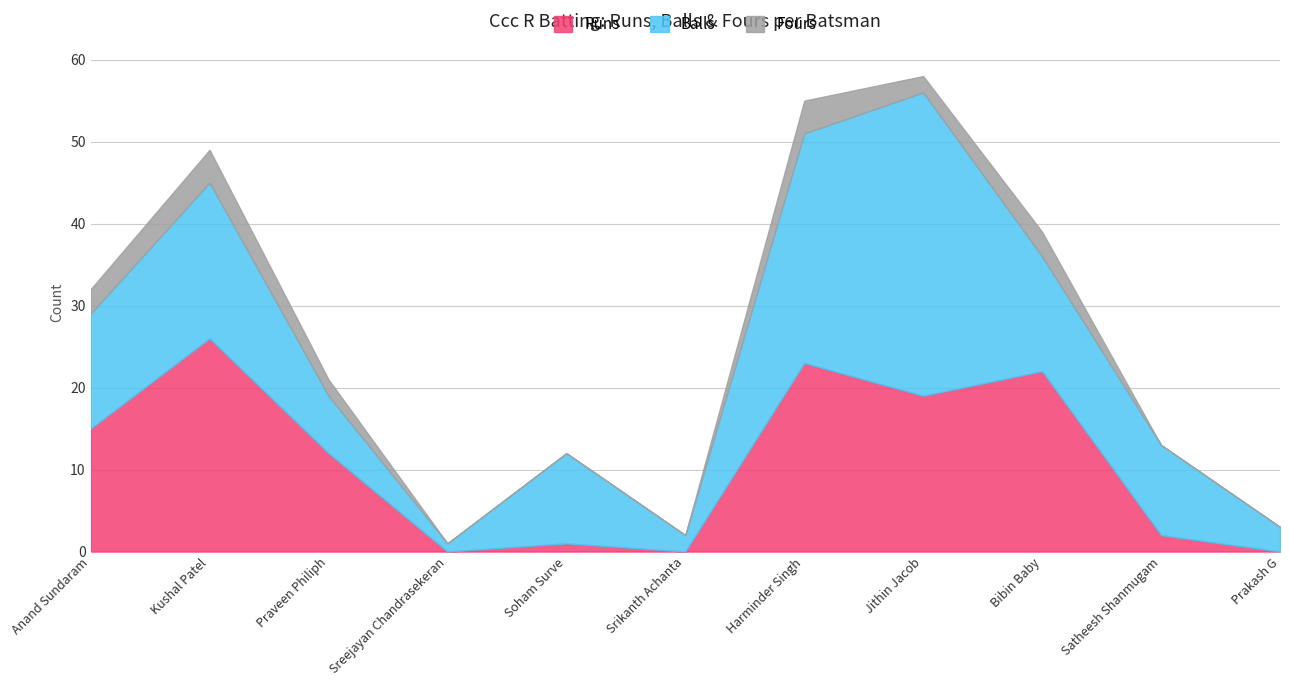

Is it true that Balls equals 19 at Kushal Patel?

True